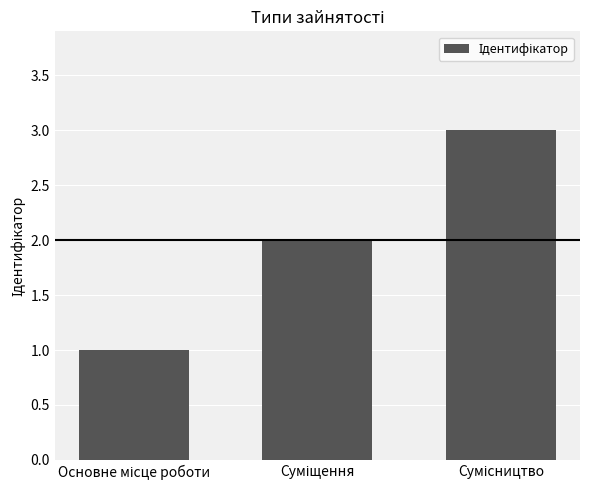

What is the maximum value shown in the chart?

3